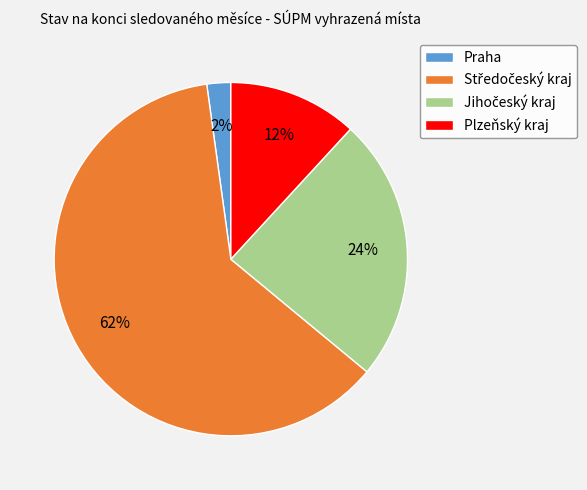

What percentage is the Praha slice, to the nearest percent?

2%